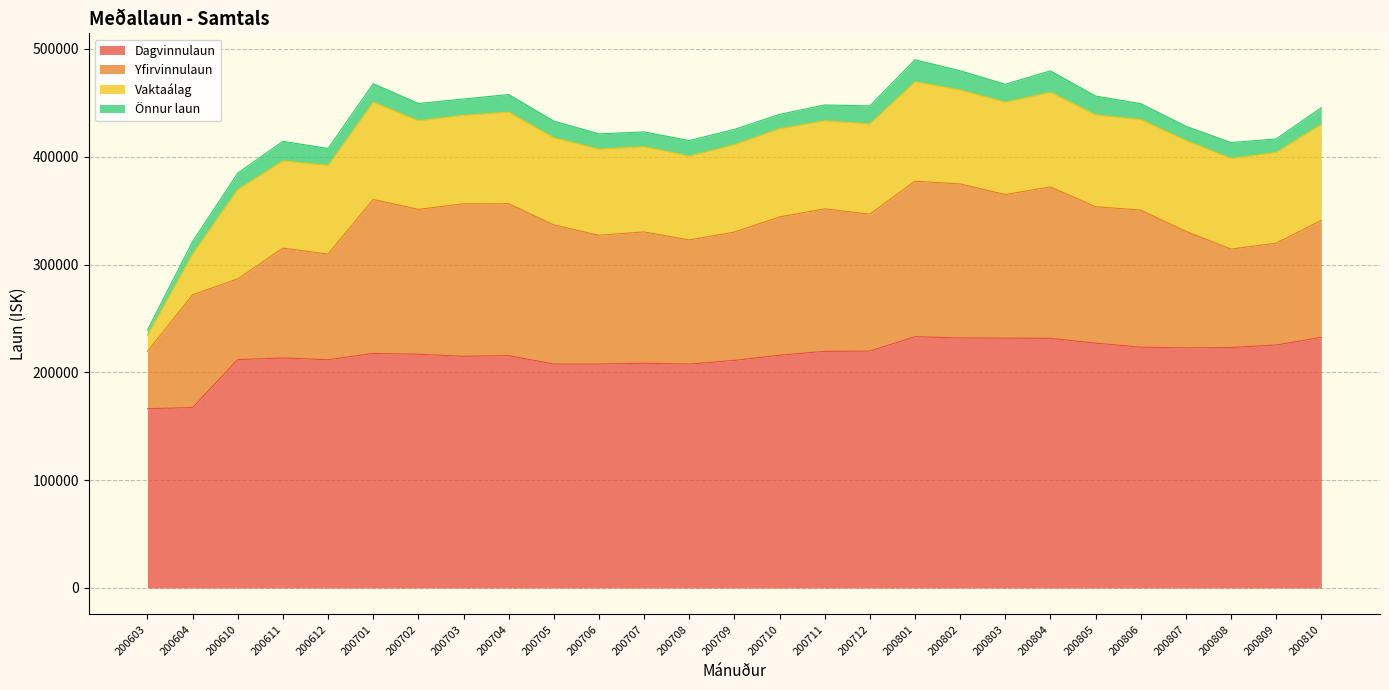

At which category does Dagvinnulaun reach its first local valley?

200612